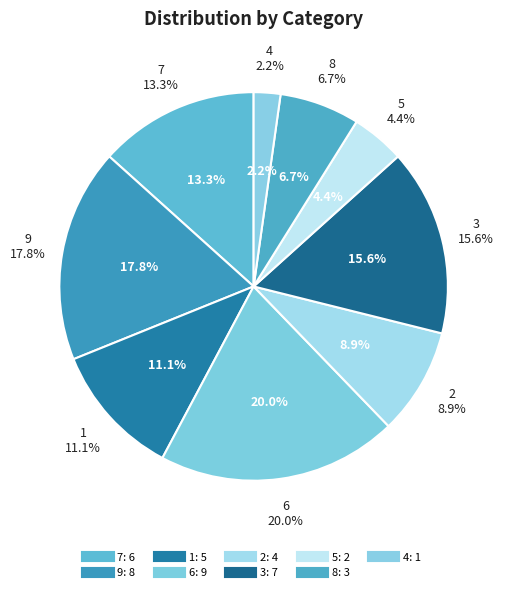

To the nearest percent, what is the average slice percentage?

11%